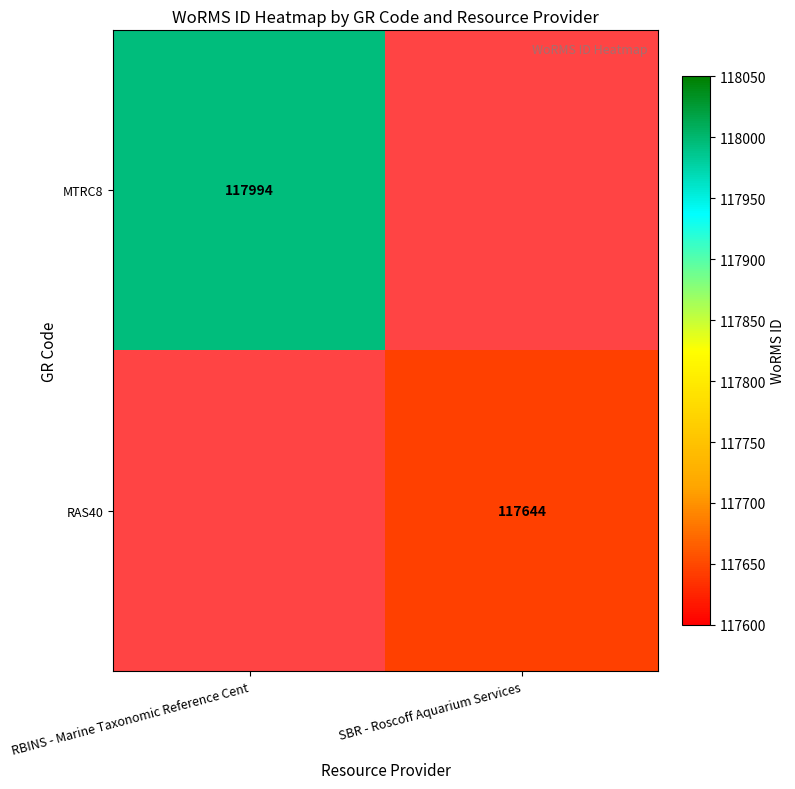

Is the value of RAS40 at SBR - Roscoff Aquarium Services greater than the value of MTRC8 at RBINS - Marine Taxonomic Reference Cent?

No